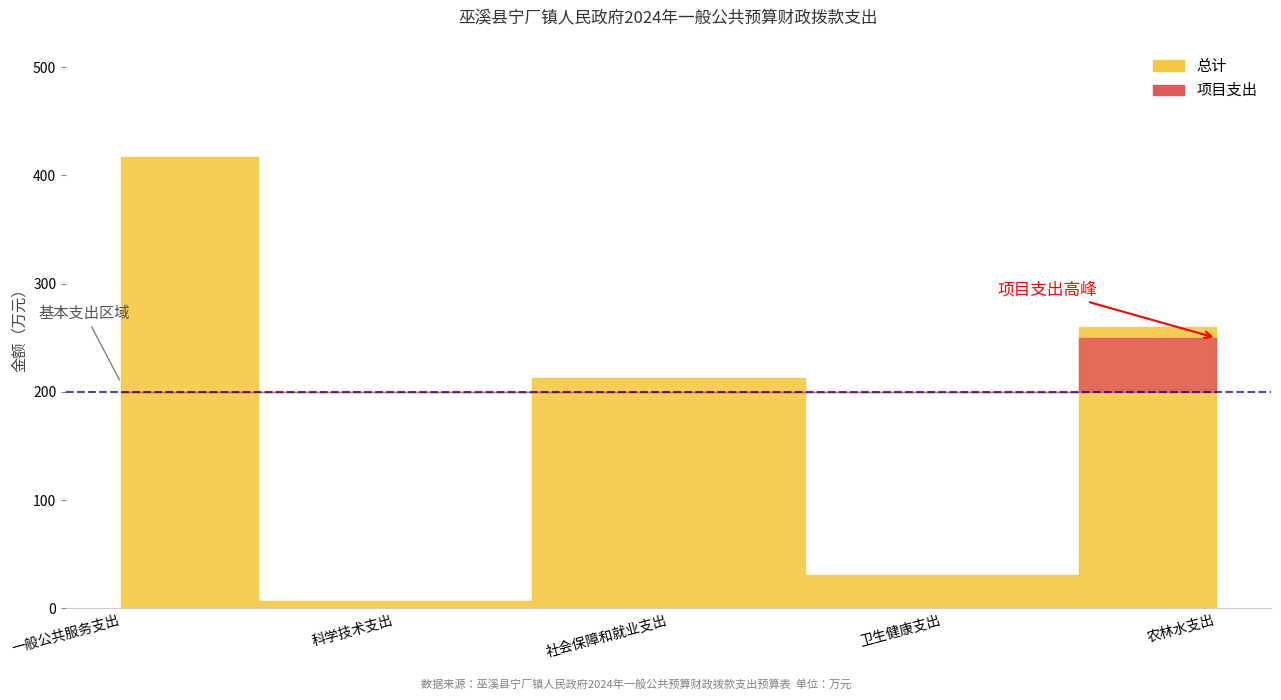

What is the average value of the 总计 series?

185.4